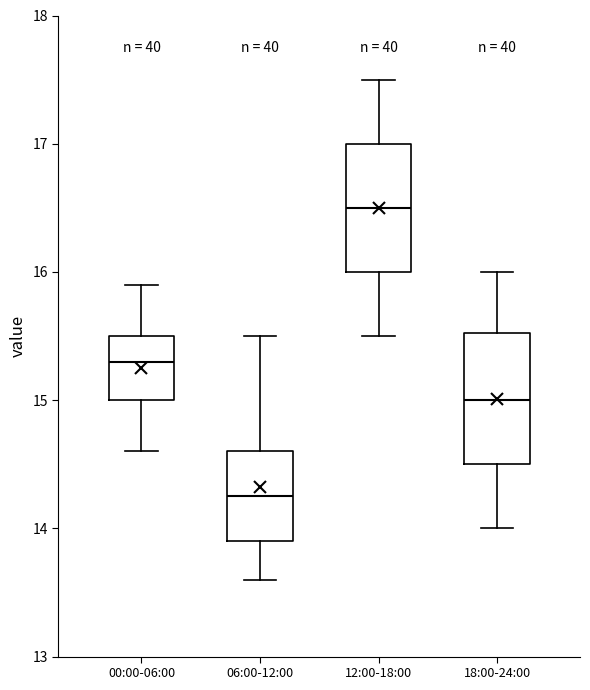

Reading left to right, transcribe this box plot: for each box, give where its median line is, the range the box spans, and where its two whiskers end, as read against the y-axis. The values are not printed on the chart, so give them approximately, as read against the axis.

00:00-06:00: median 15.3, box 15.0 to 15.5, whiskers 14.6 to 15.9
06:00-12:00: median 14.3, box 13.9 to 14.6, whiskers 13.6 to 15.5
12:00-18:00: median 16.5, box 16.0 to 17.0, whiskers 15.5 to 17.5
18:00-24:00: median 15.0, box 14.5 to 15.5, whiskers 14.0 to 16.0